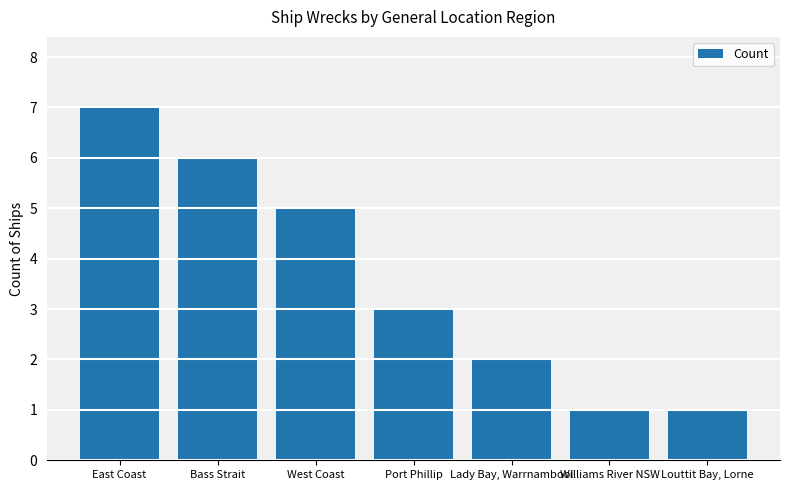

Which has a higher value, Williams River NSW or Port Phillip?

Port Phillip